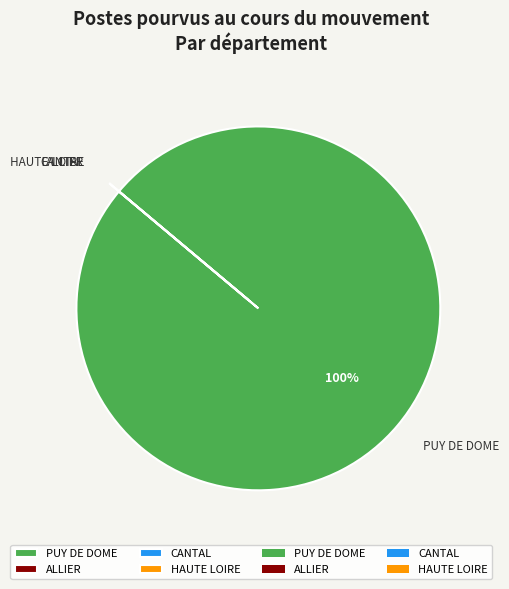

To the nearest percent, what is the difference between the largest and smallest slice percentages?

100%